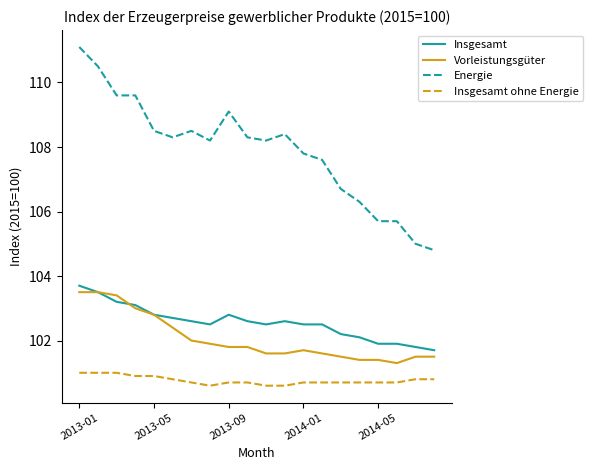

What is the minimum value for Energie?

104.8